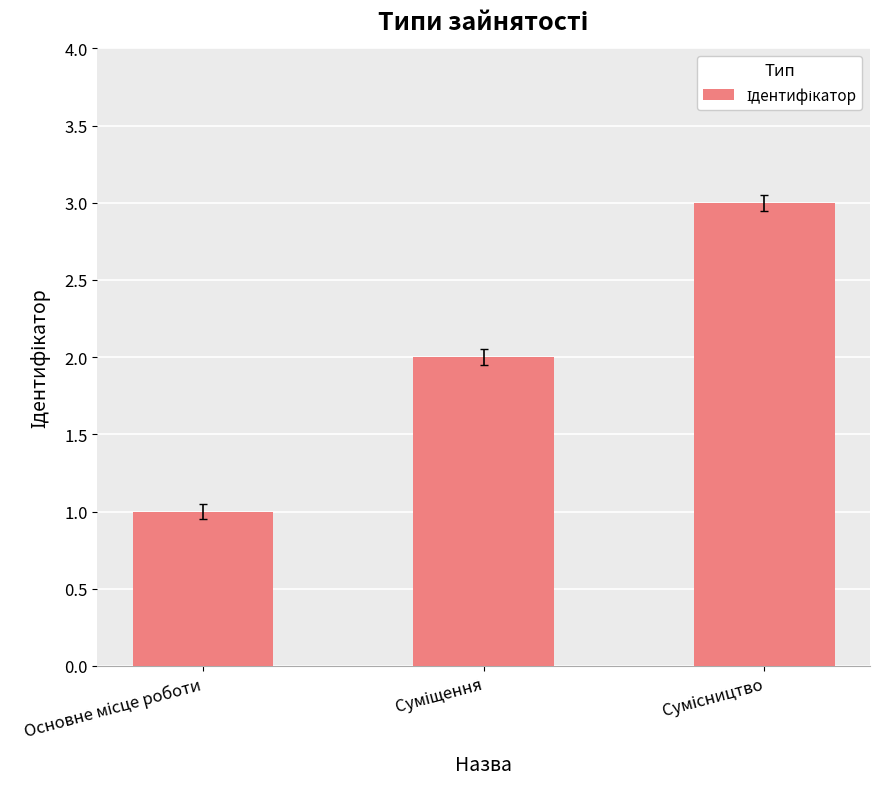

Count the number of data series in this chart.

1